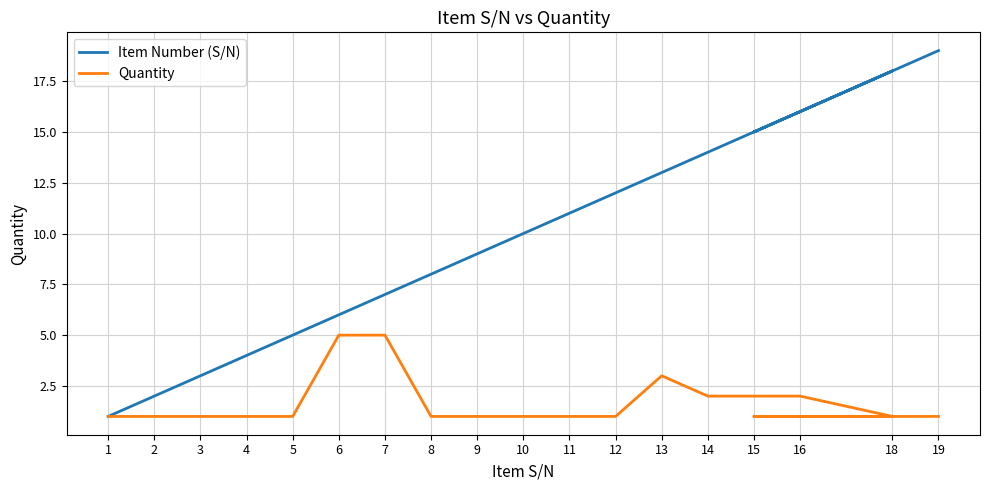

True or false: Quantity and Item Number (S/N) intersect in this chart.

False